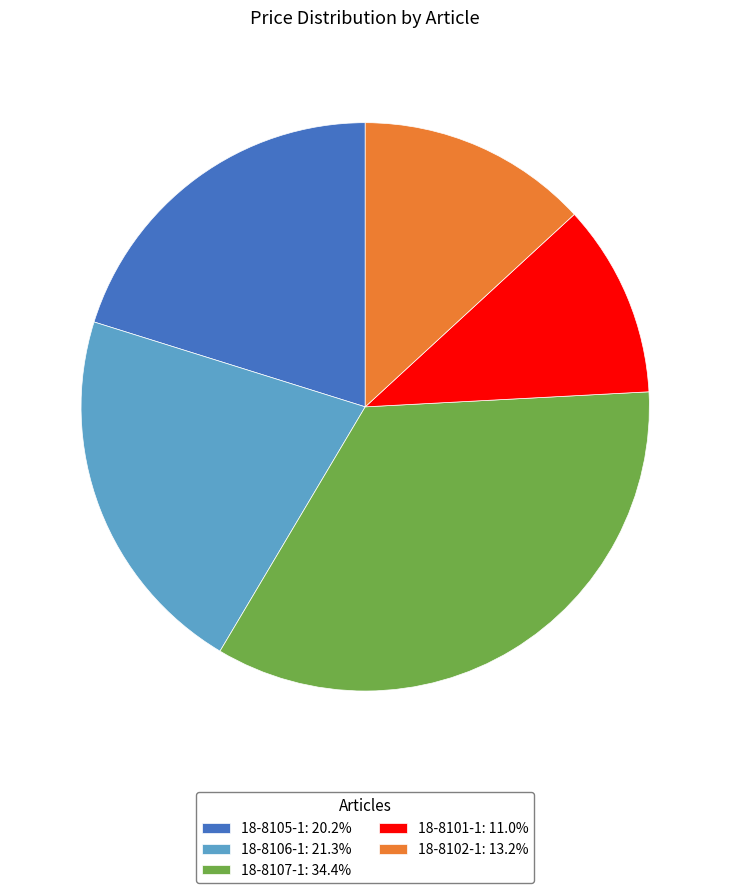

Approximately how many times larger is the value at 18-8102-1: 13.2% compared to 18-8105-1: 20.2%?

0.7